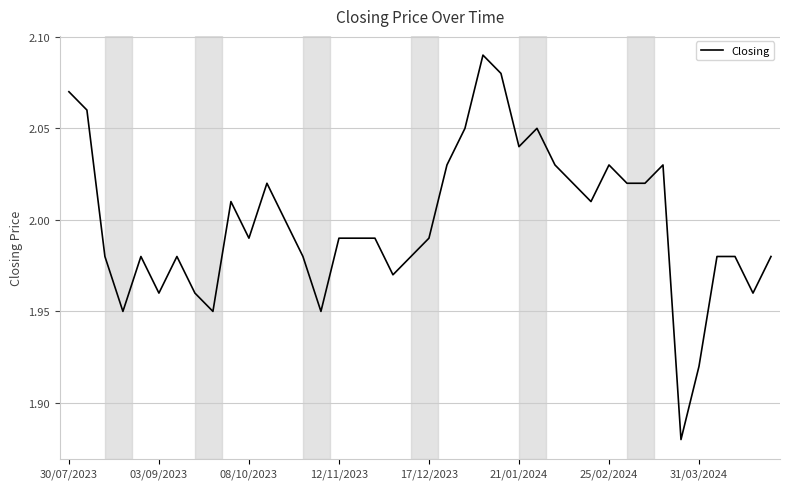

How many interior local valleys (lower than both neighbors) does the data have?

10